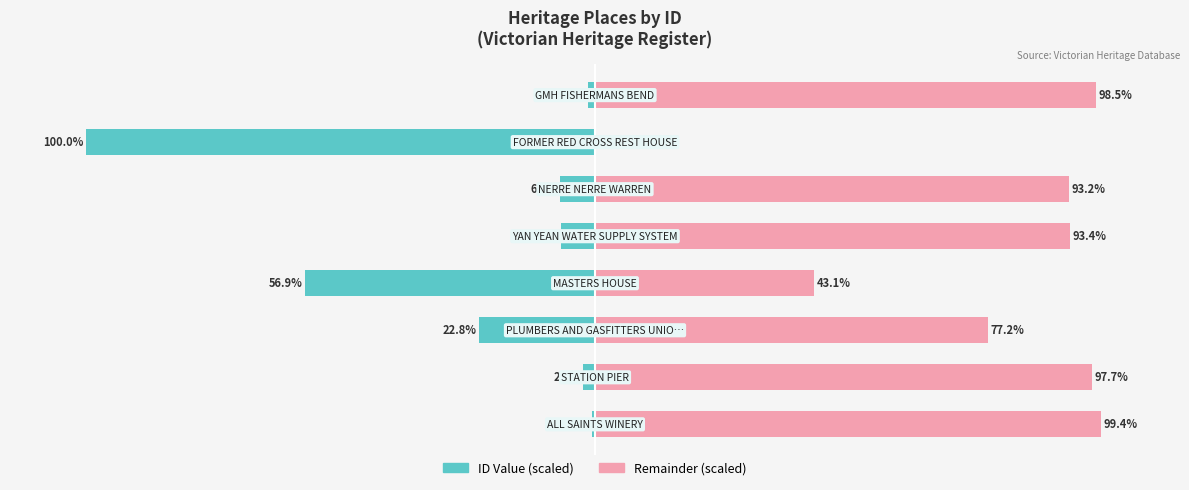

What is the difference between the maximum and second lowest values in the Remainder (scaled) series?

56.3